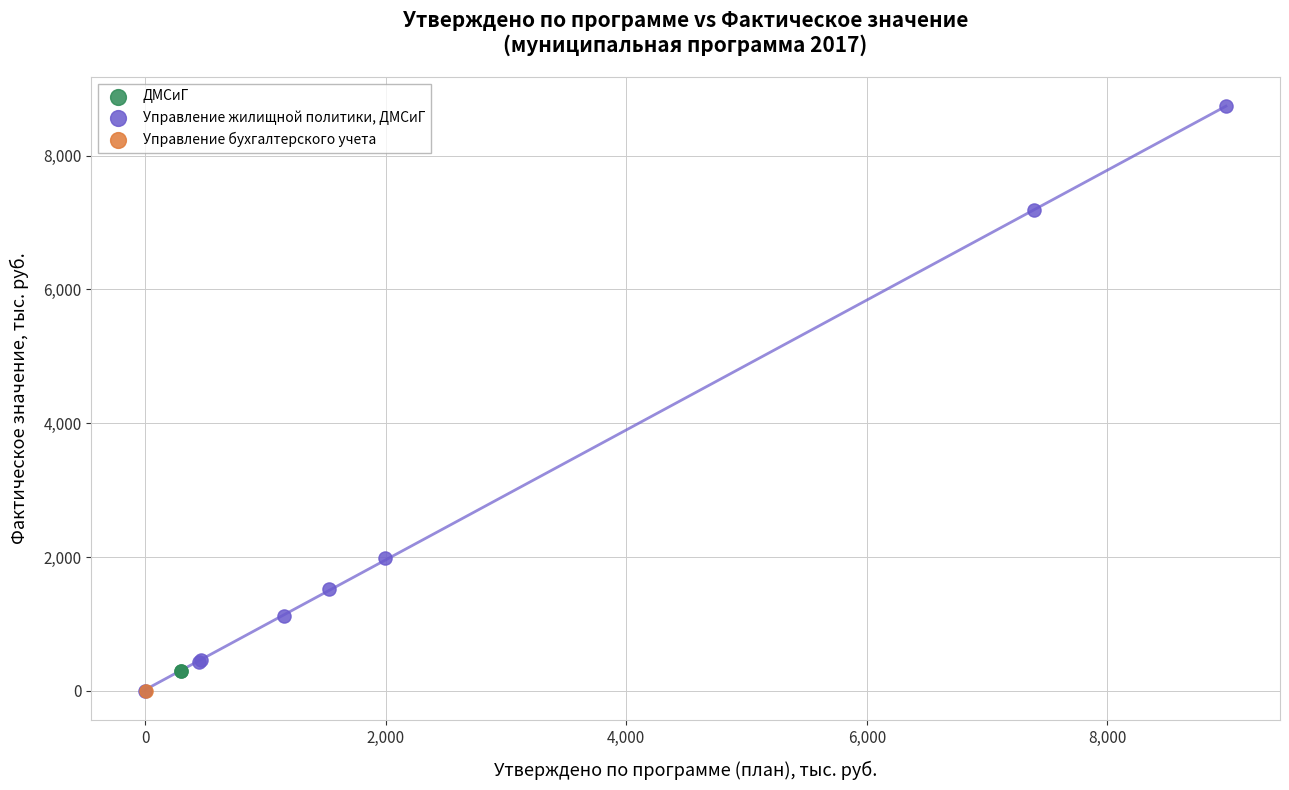

What are all the series names shown in the legend?

ДМСиГ, Управление жилищной политики, ДМСиГ, Управление бухгалтерского учета